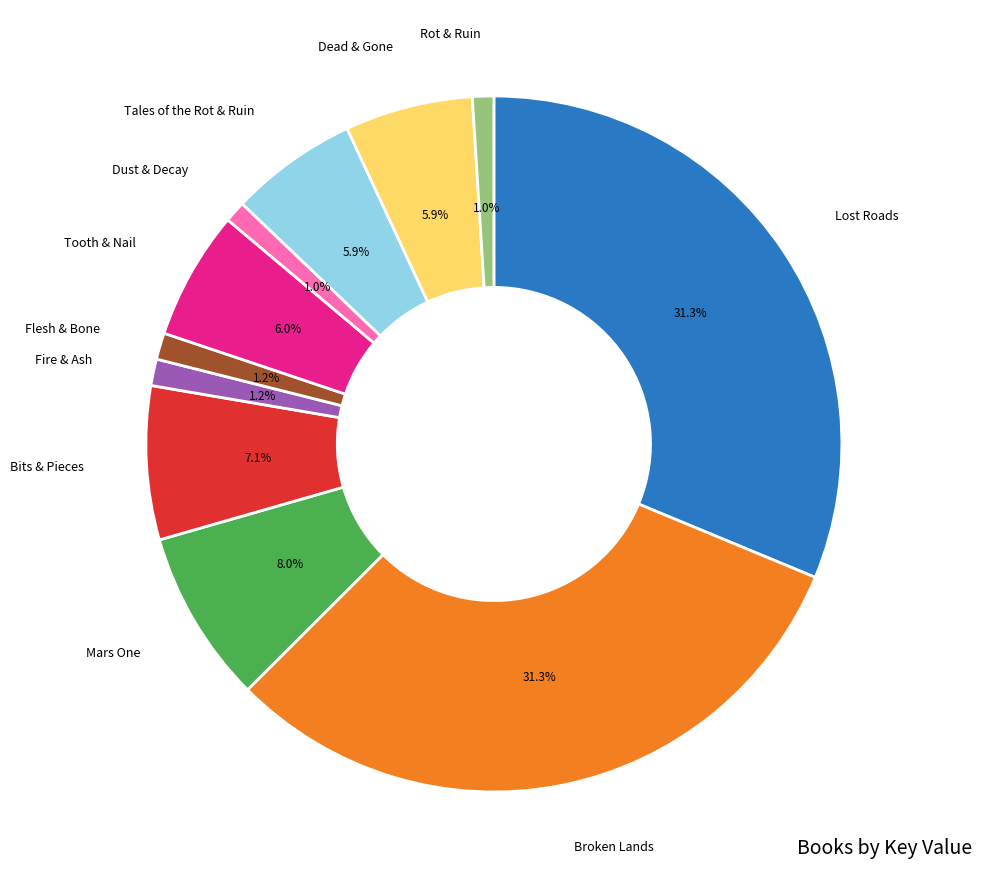

To the nearest percent, what is the average slice percentage?

9%